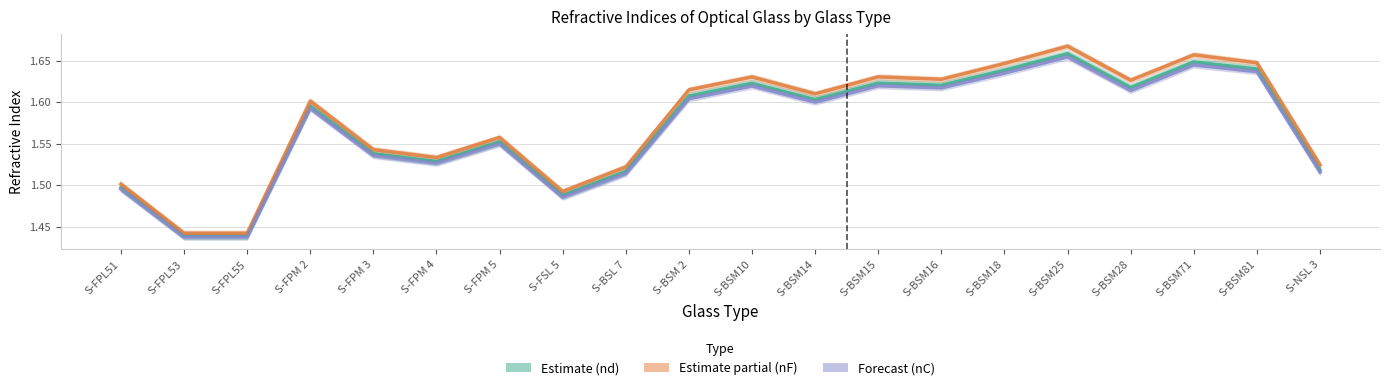

At which label is nd (estimate) closest to 1?

S-FPL53